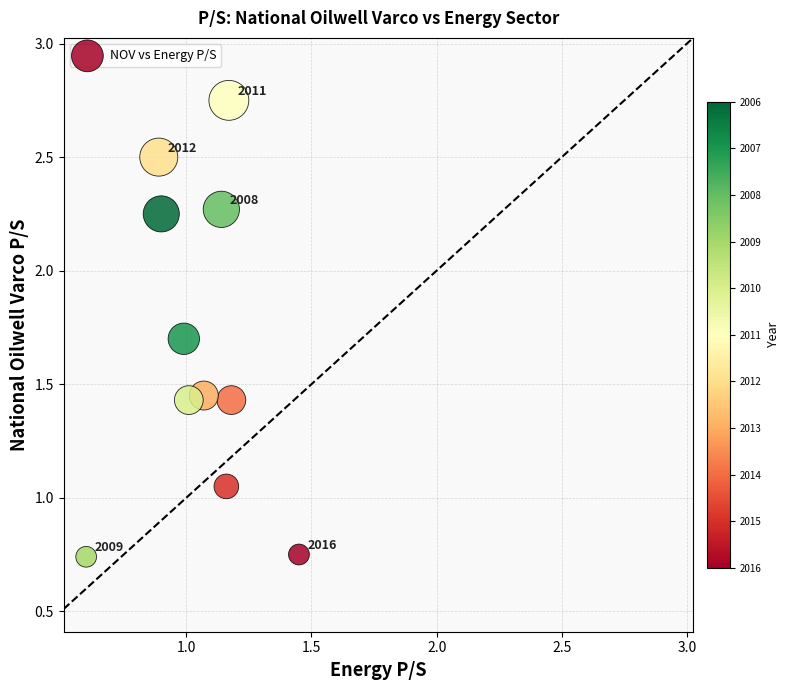

What is the average Y value?

1.7